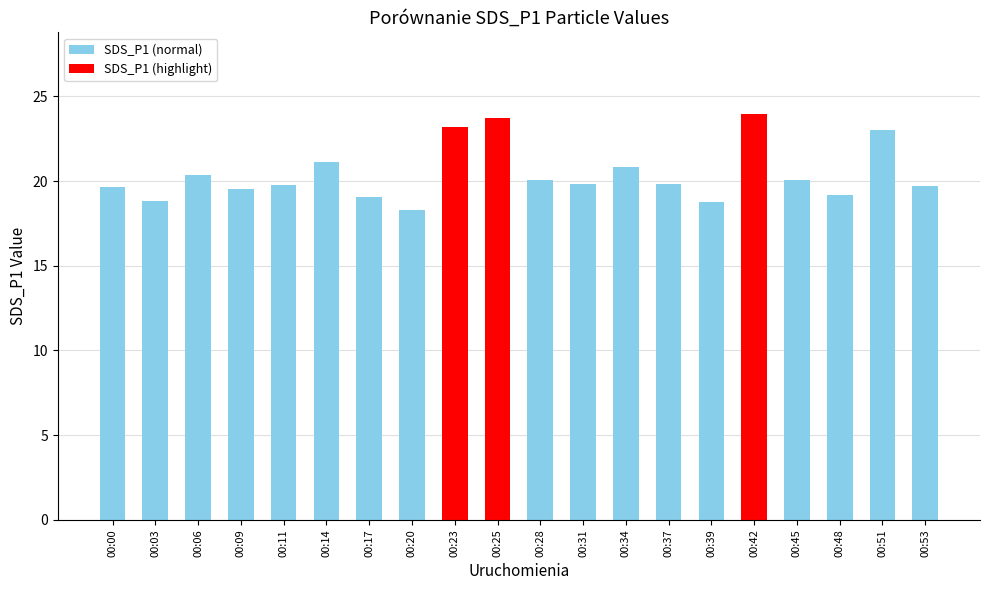

Count the number of data series in this chart.

1